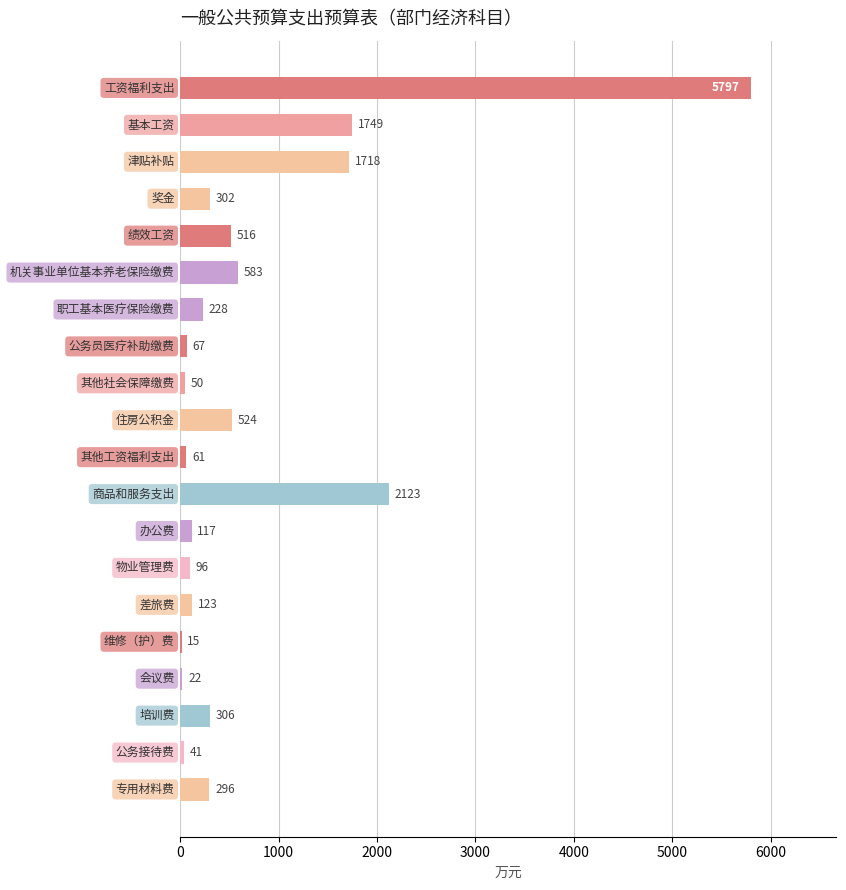

What is the greatest value displayed?

5796.6